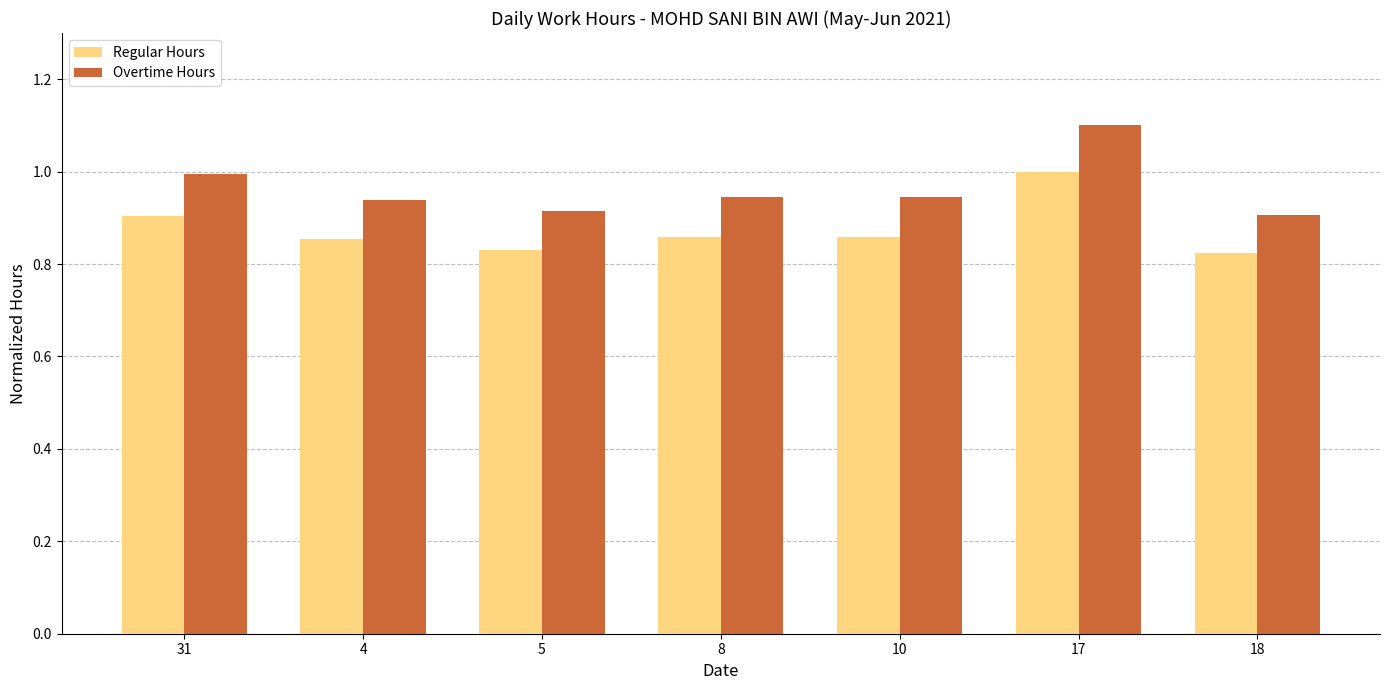

List the series in order of their overall mean, highest first.

Overtime Hours, Regular Hours